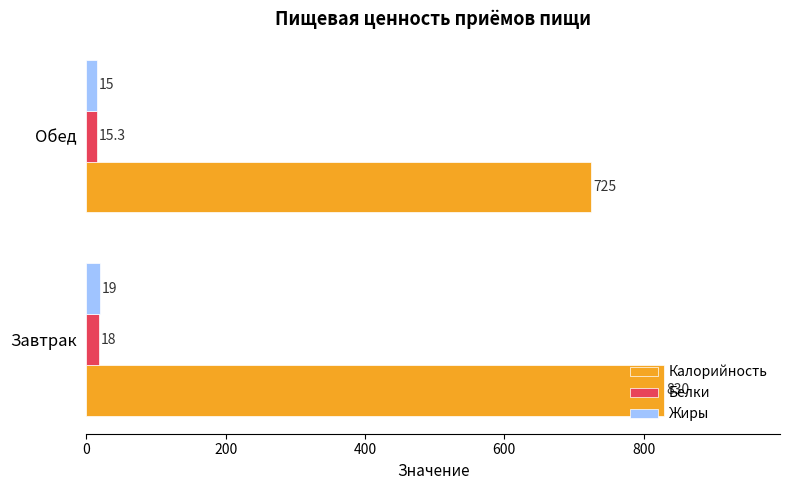

At how many categories does at least one series exceed 471?

2